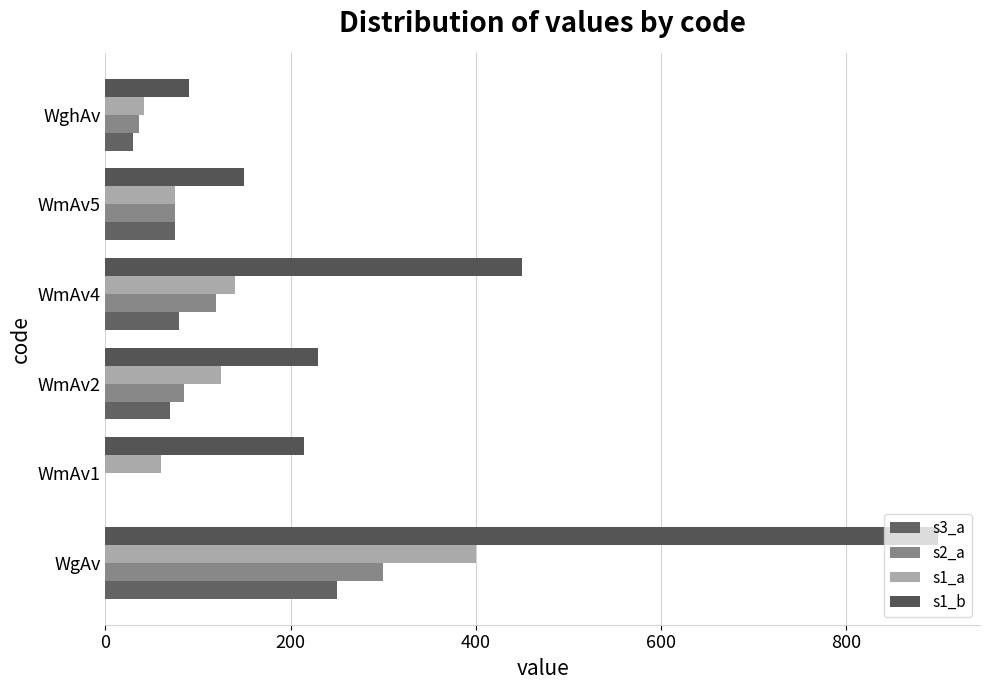

How many values in the s3_a series exceed 74?

3